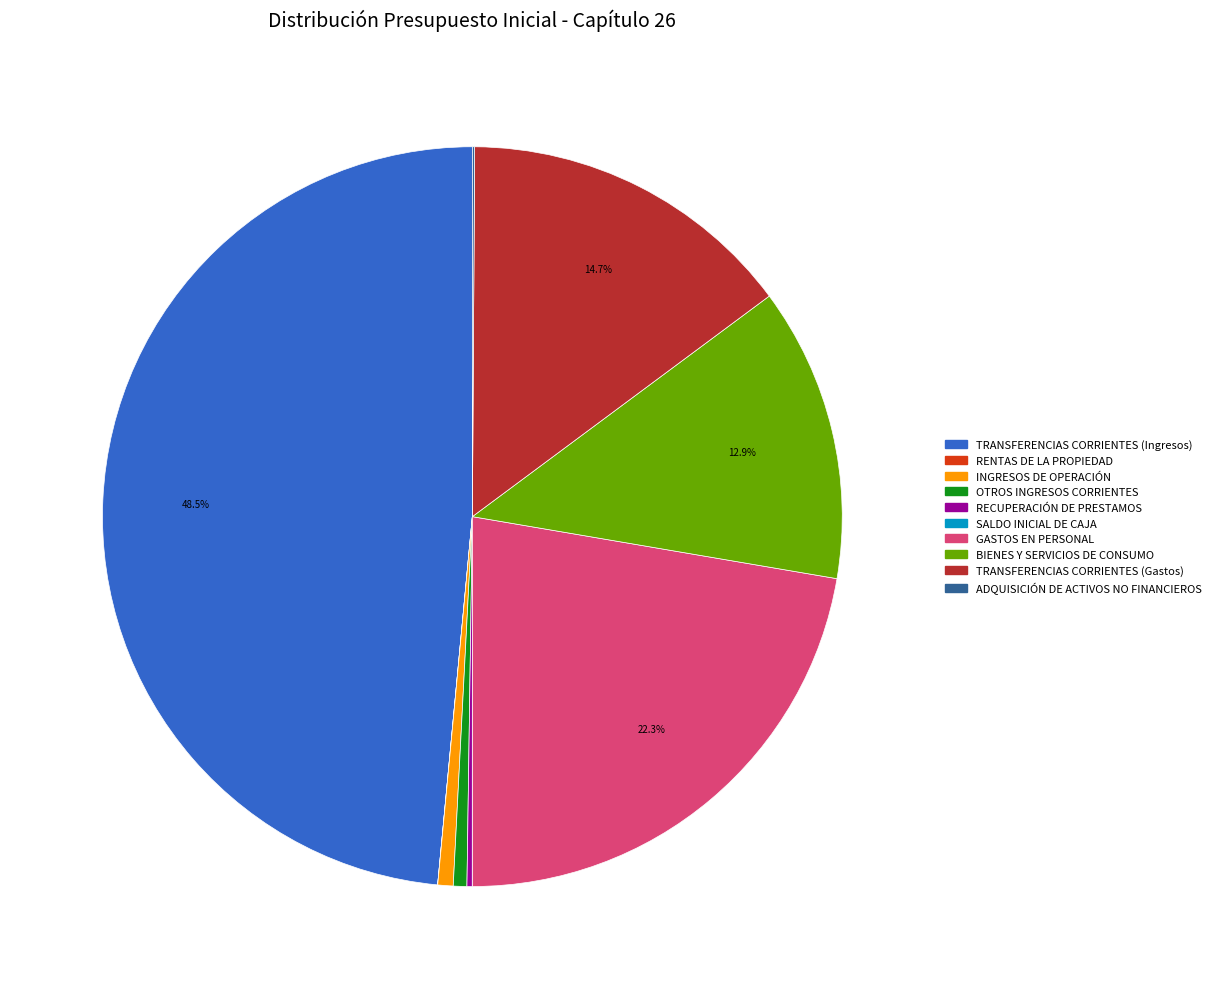

What is the ratio of the value at TRANSFERENCIAS CORRIENTES (Gastos) to the value at TRANSFERENCIAS CORRIENTES (Ingresos)?

0.3